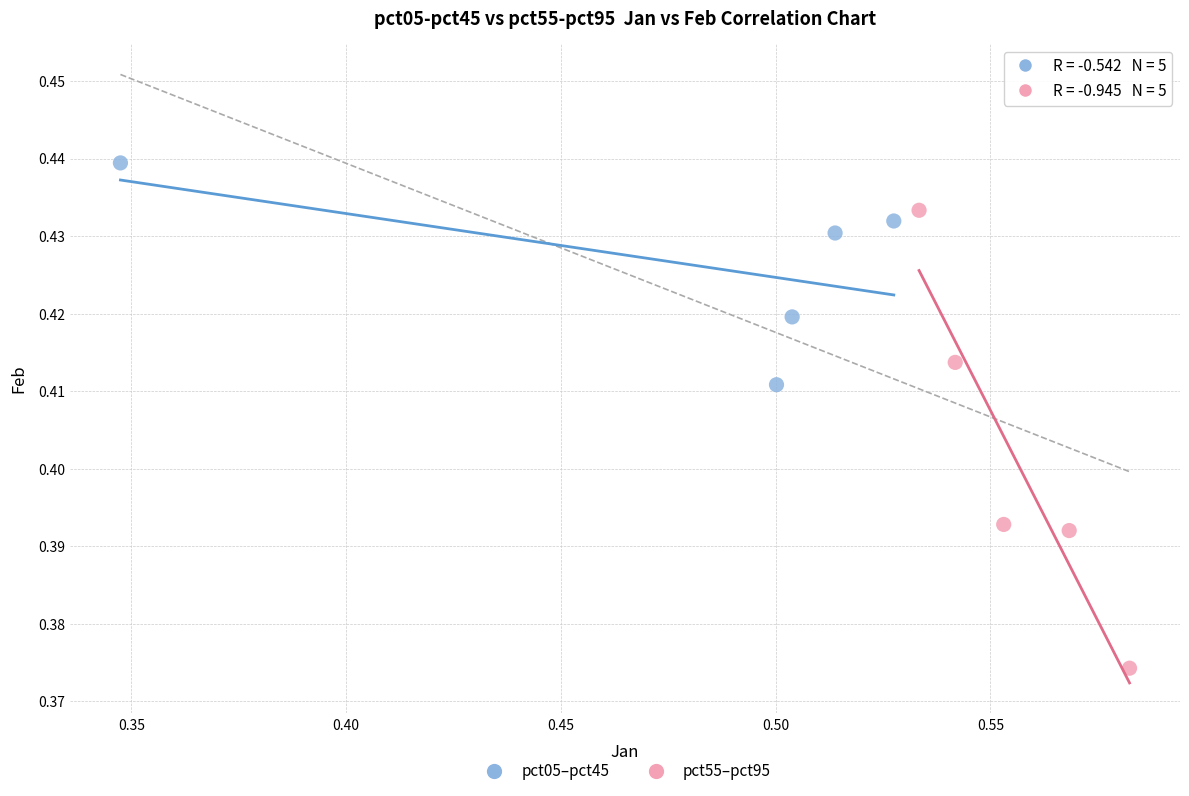

Which series reaches the minimum Y coordinate?

pct55–pct95